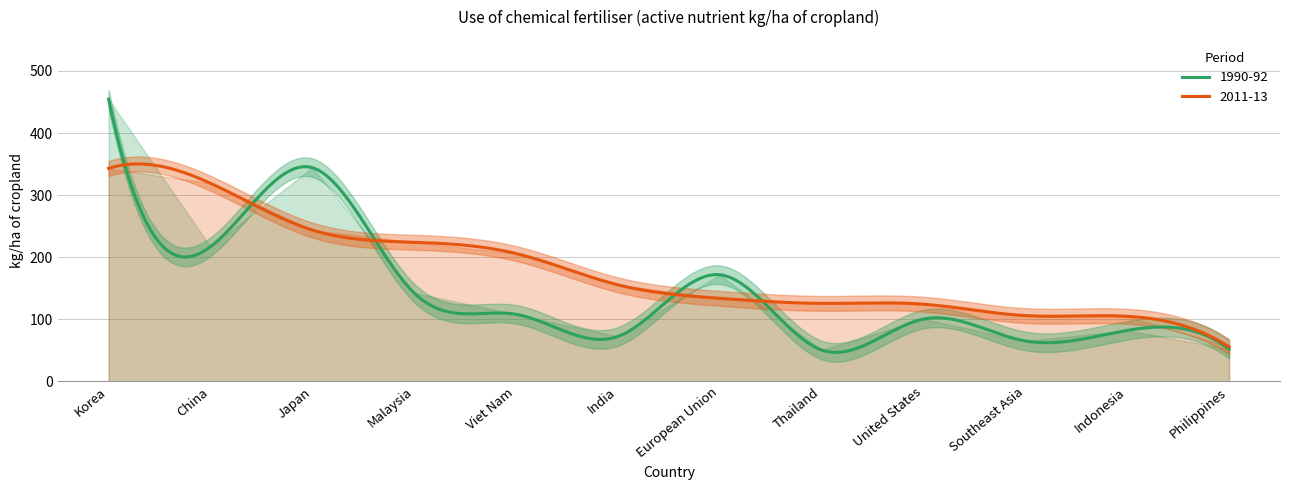

True or false: 1990-92 has a value of 216.9 at China.

True